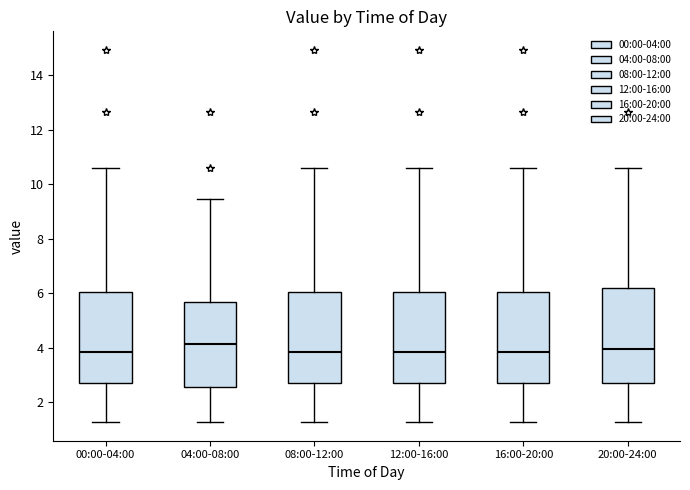

Where does the median line of the box for 00:00-04:00 sit on the y-axis? The values are not printed on the chart, so give them approximately, as read against the axis.

3.8